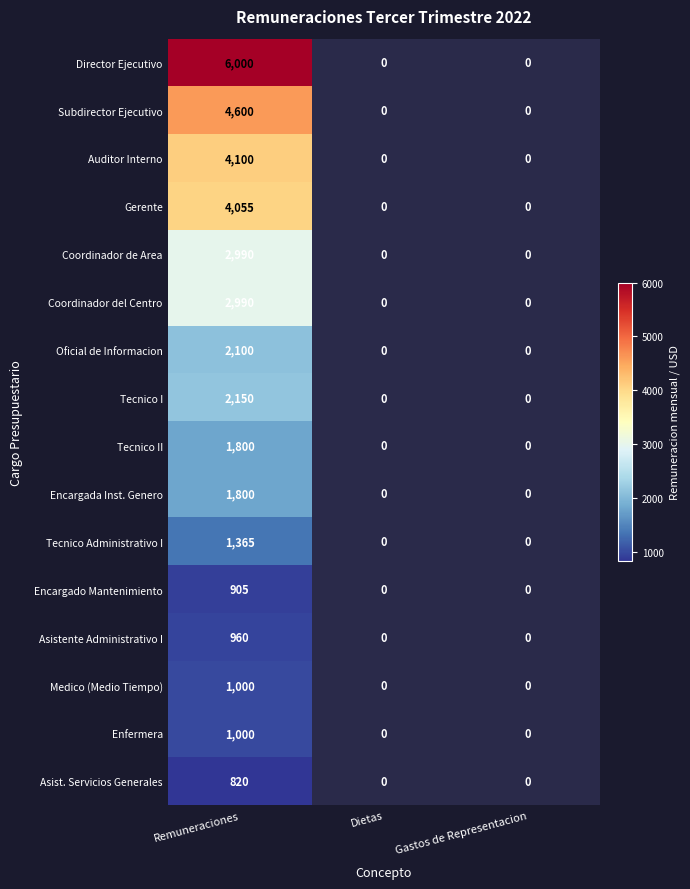

Which has a higher value, Gastos de Representacion or Dietas?

Gastos de Representacion